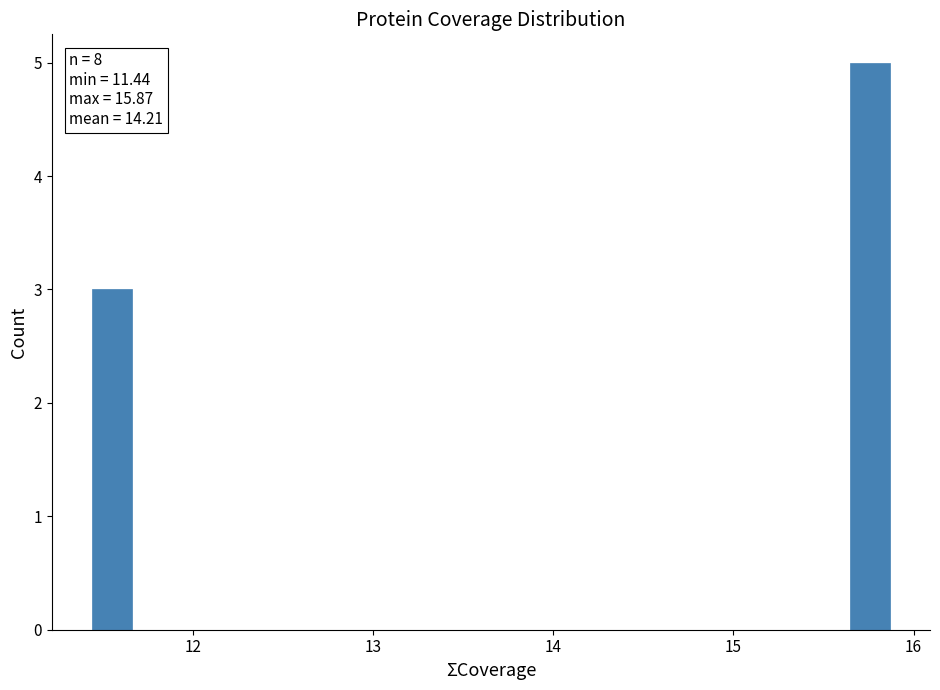

Around what value on the x-axis is the tallest bar? Give the approximate position of its centre, as read against the axis.

15.8